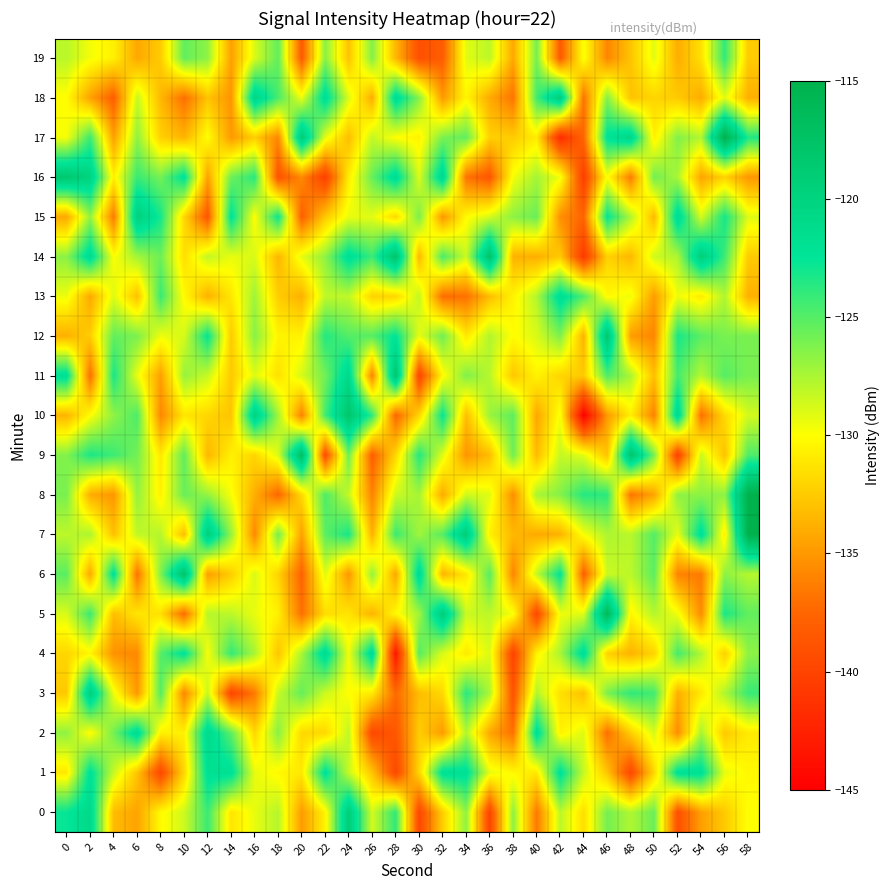

Which category has the highest value across all series?

58